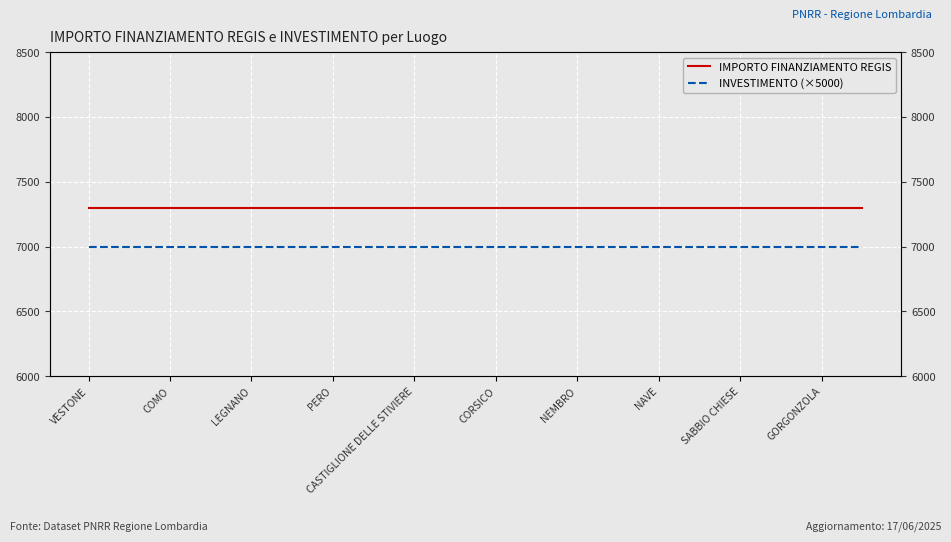

Is this an area chart (filled region under the line)?

No